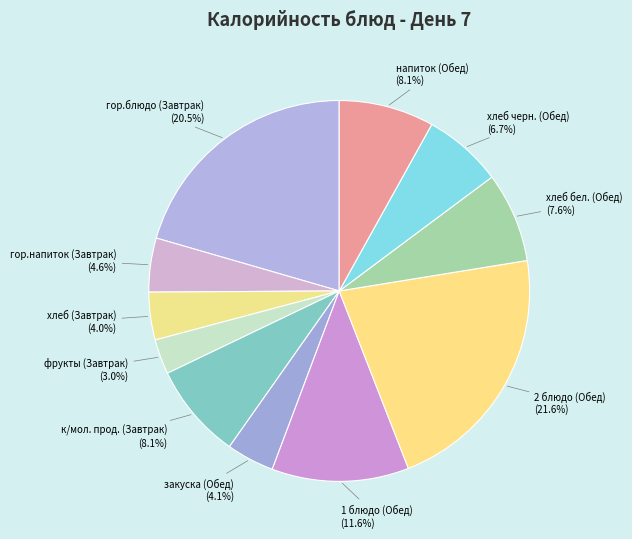

Which slice is the smallest?

фрукты (Завтрак)